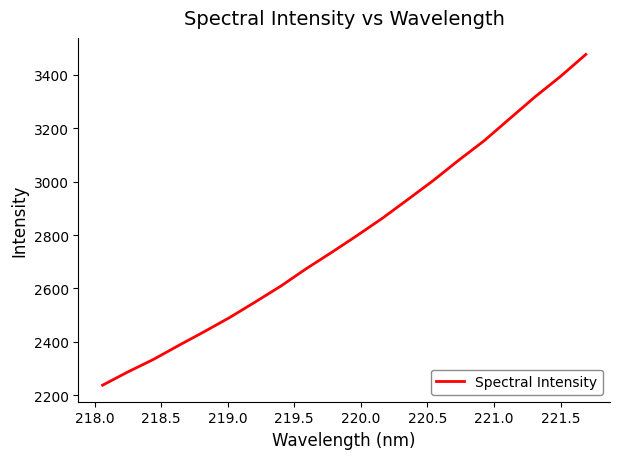

What is the greatest value displayed?

3475.8